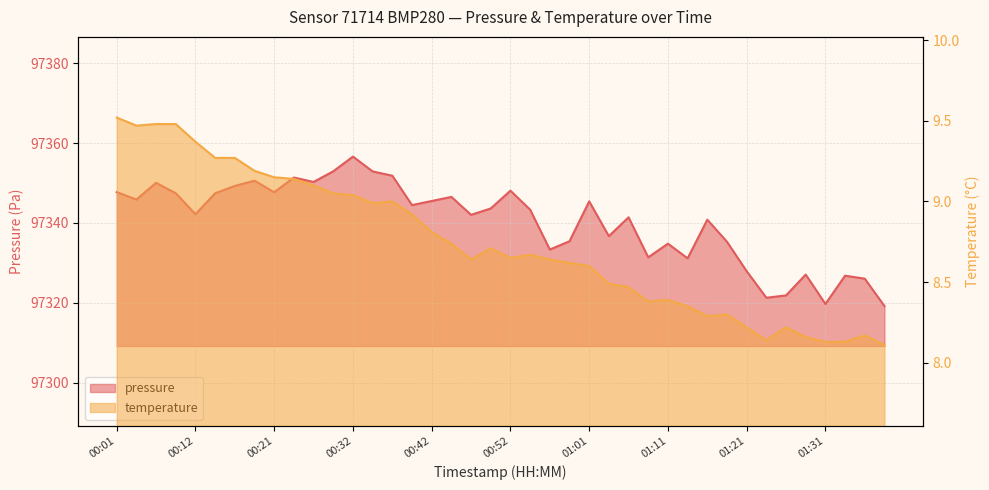

How many distinct data groups are displayed?

2